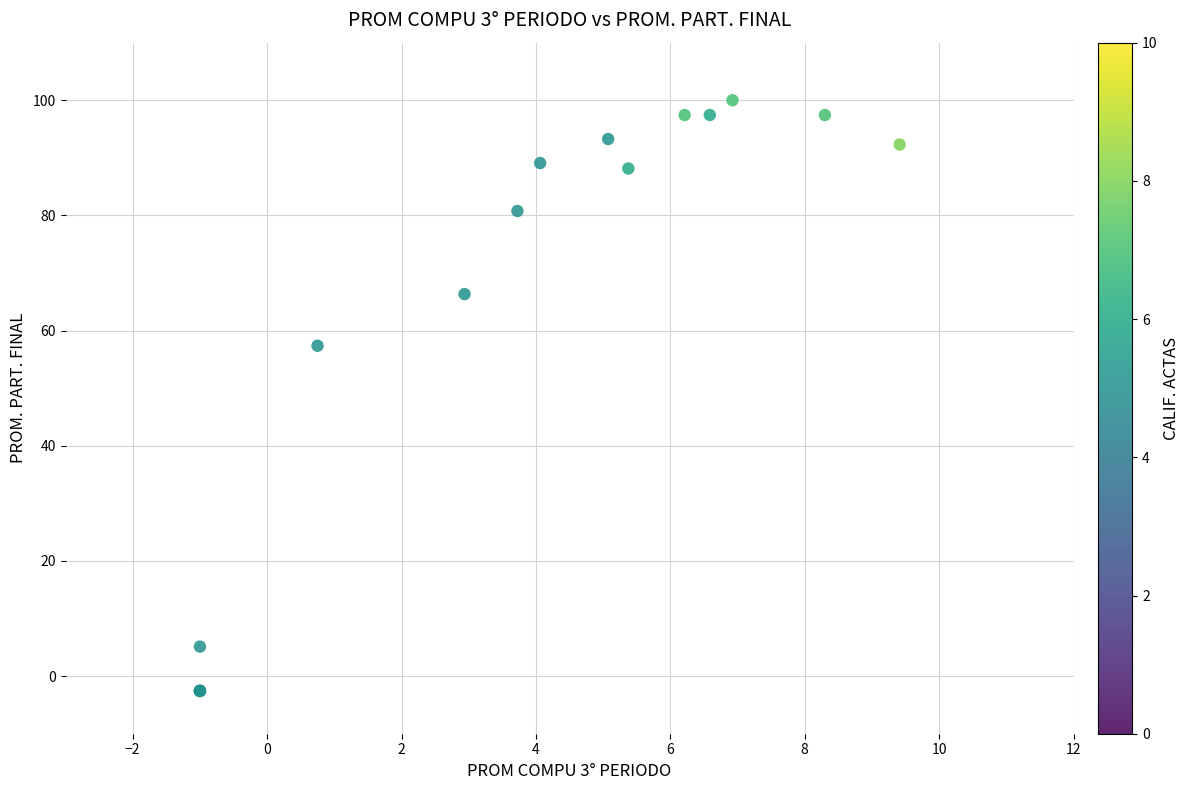

What Y value in the scatter plot is closest to 48?

57.4